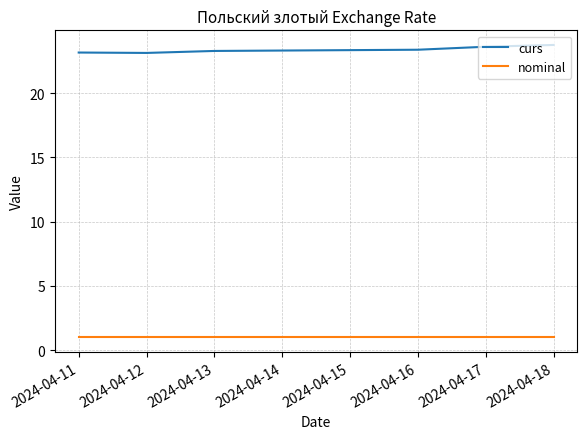

What is the maximum value shown in the chart?

23.7